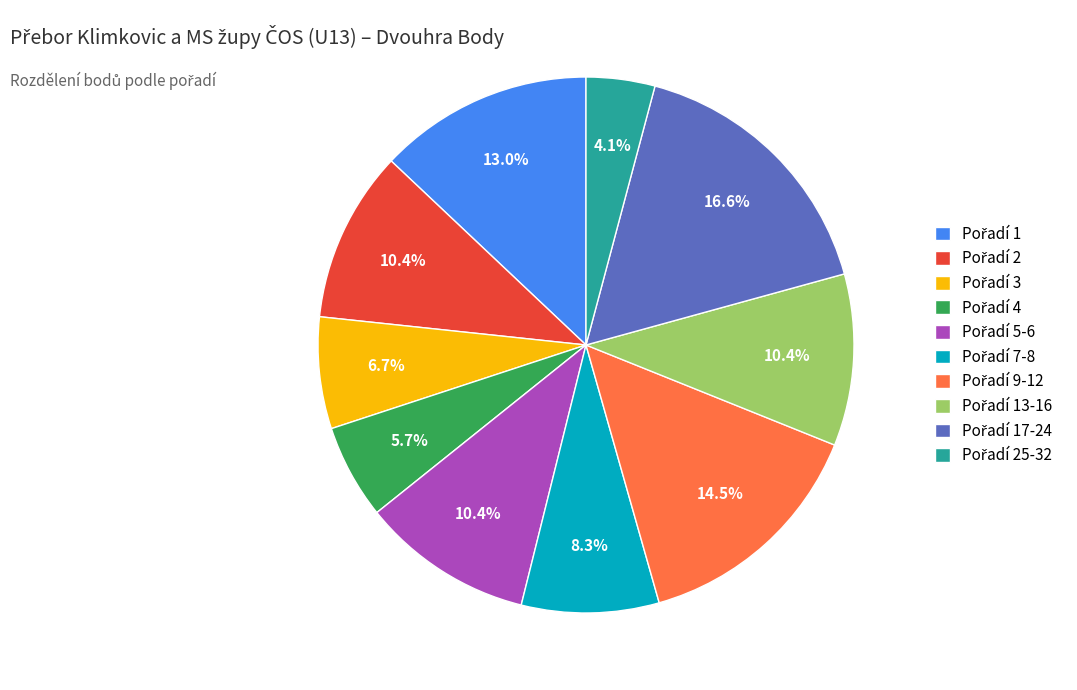

Is there a majority slice in this chart?

No